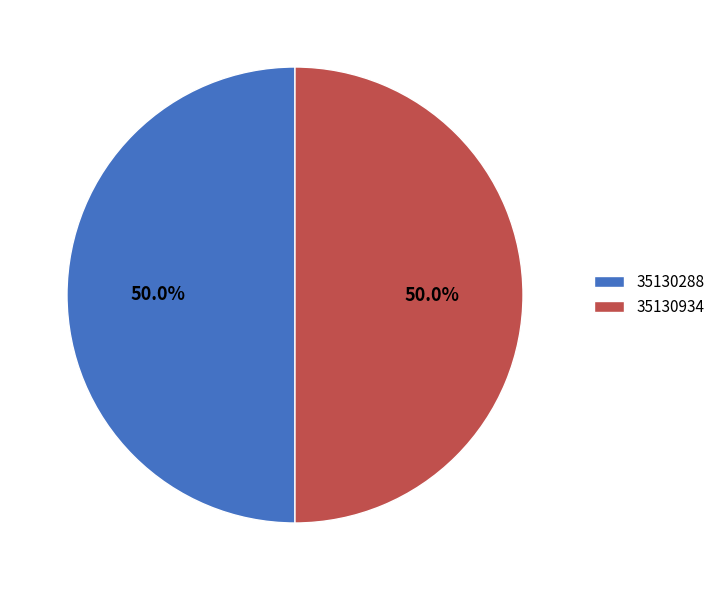

What portion of the pie excludes 35130934?

50.0%